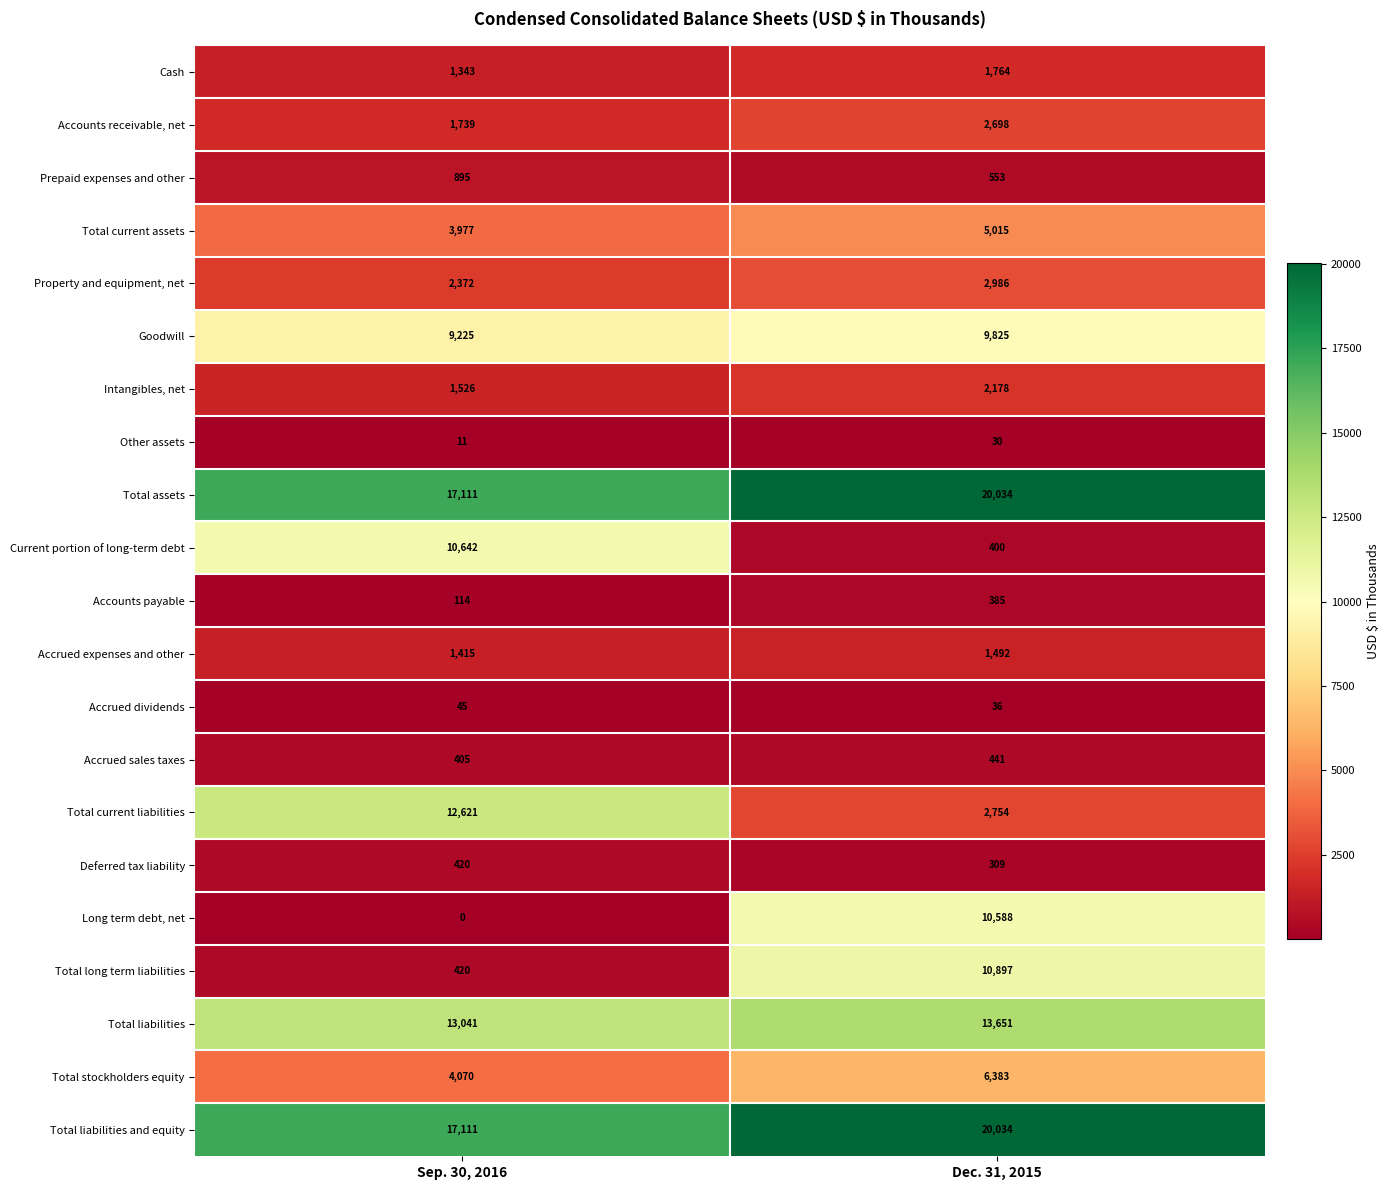

Which series has the largest range (max minus min)?

Long term debt, net